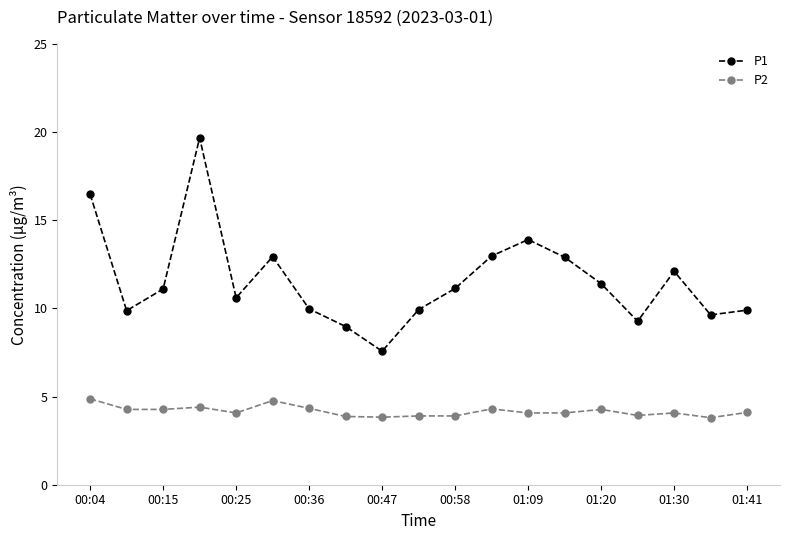

List the series in order of their overall mean, highest first.

P1, P2